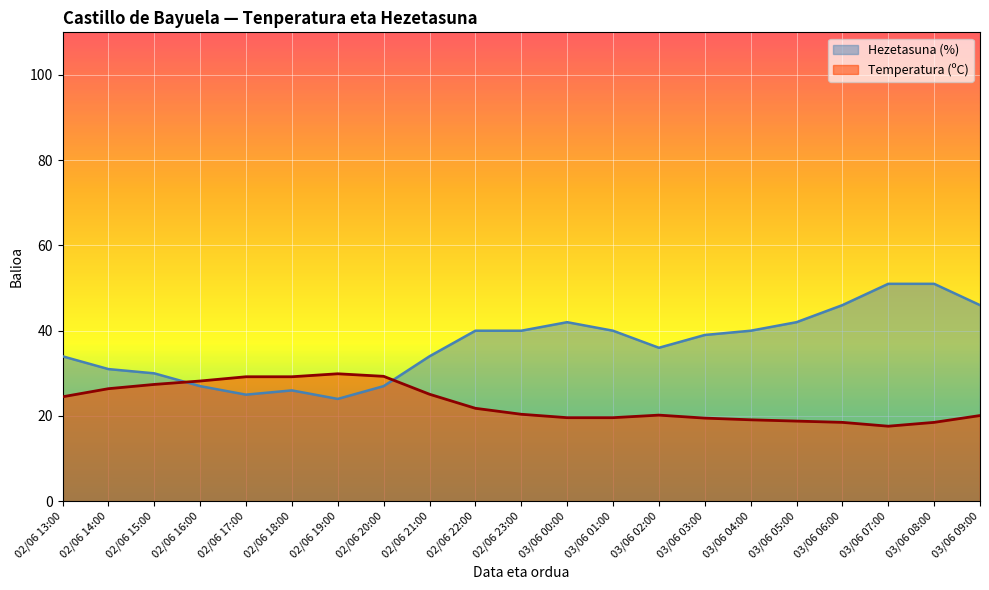

How many data points in Hezetasuna (%) are above 39?

10